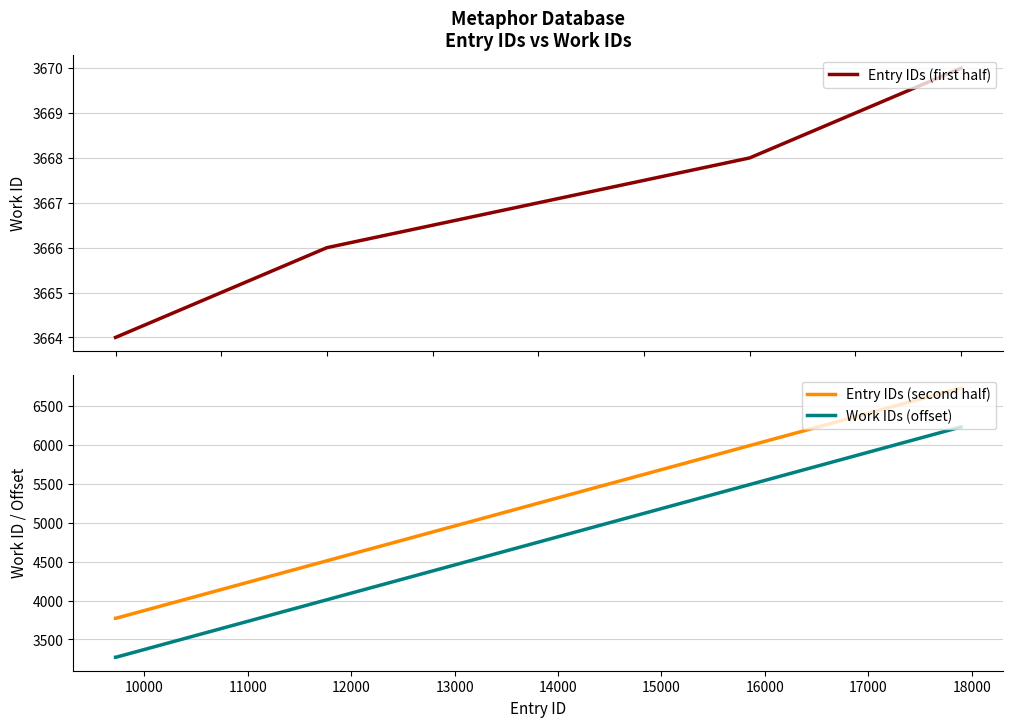

At how many categories does at least one series exceed 4431?

2